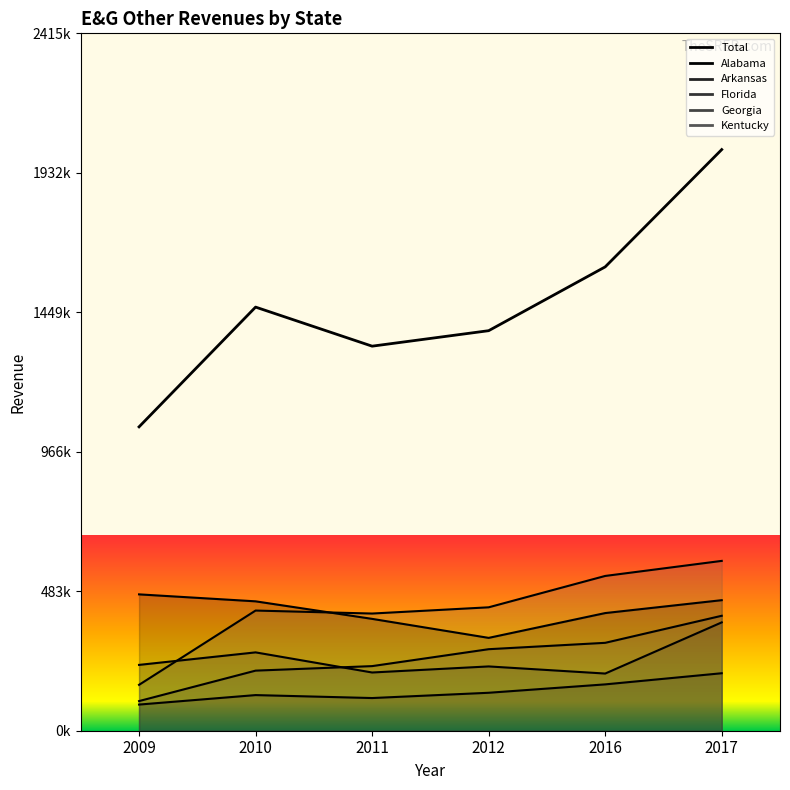

Which label corresponds to the largest value in the chart?

2017